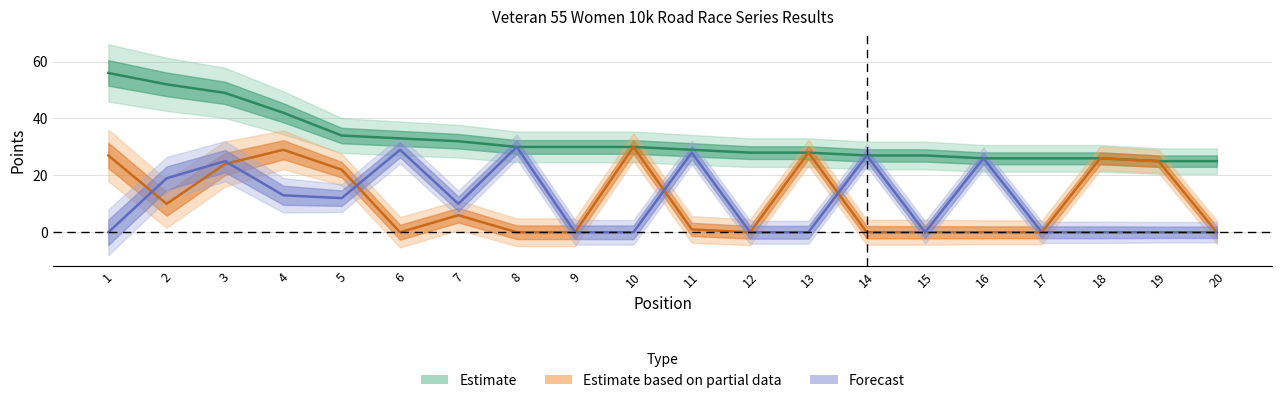

At which category does Caerphilly 10k reach its first local peak?

4